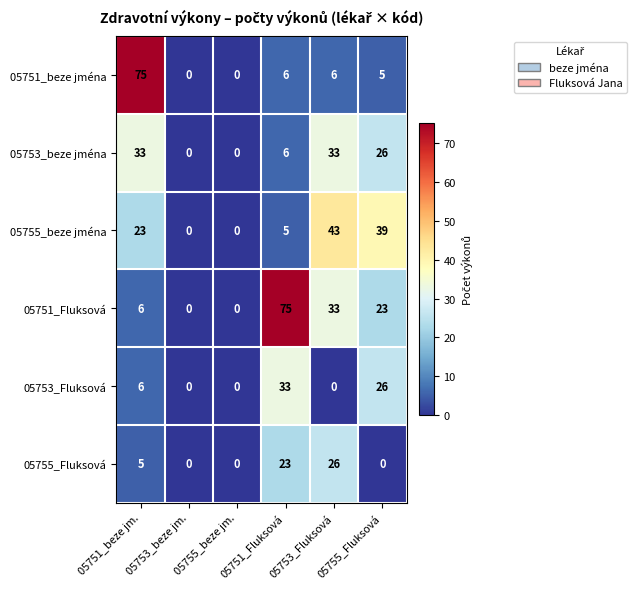

Count the 05753_beze jména values in the range 0 to 33.

6